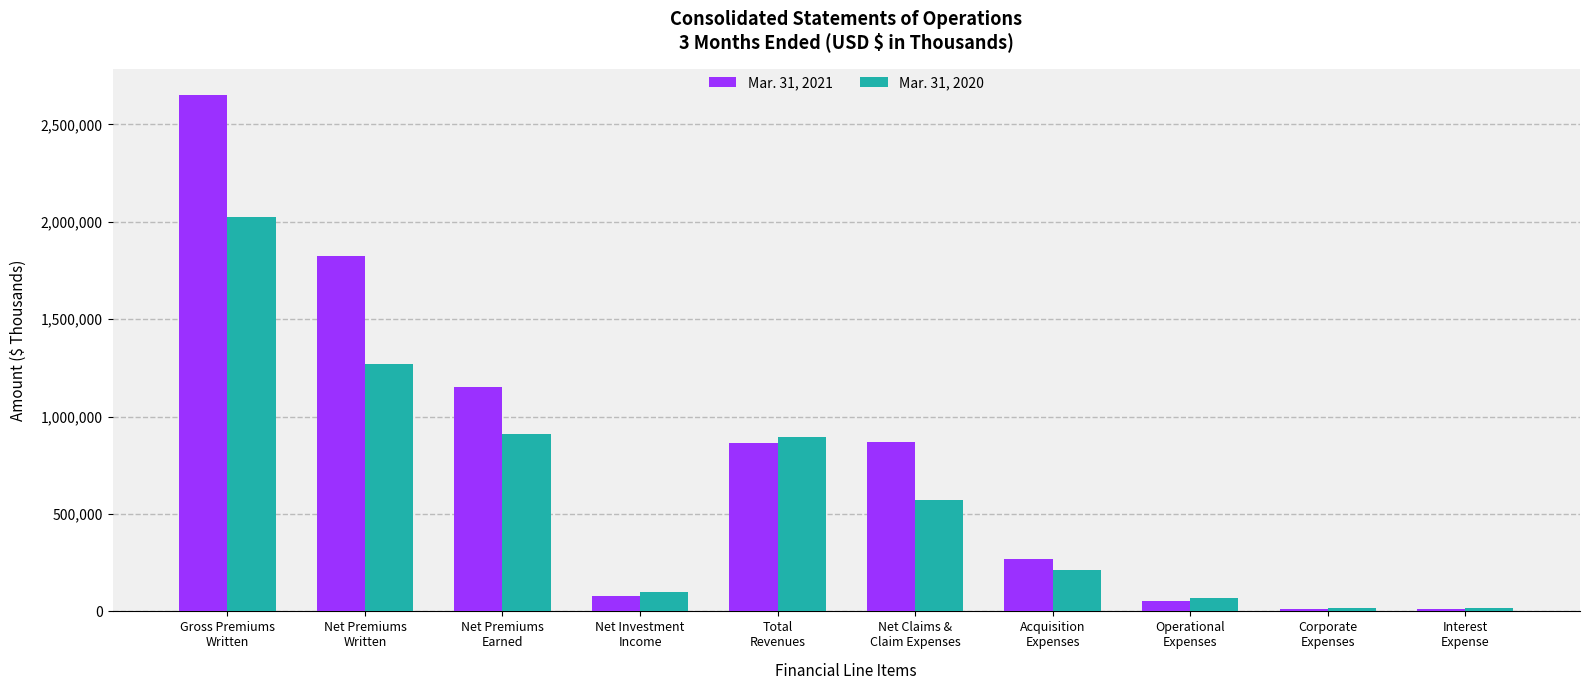

What is the total value across all series at Total
Revenues?

1758166